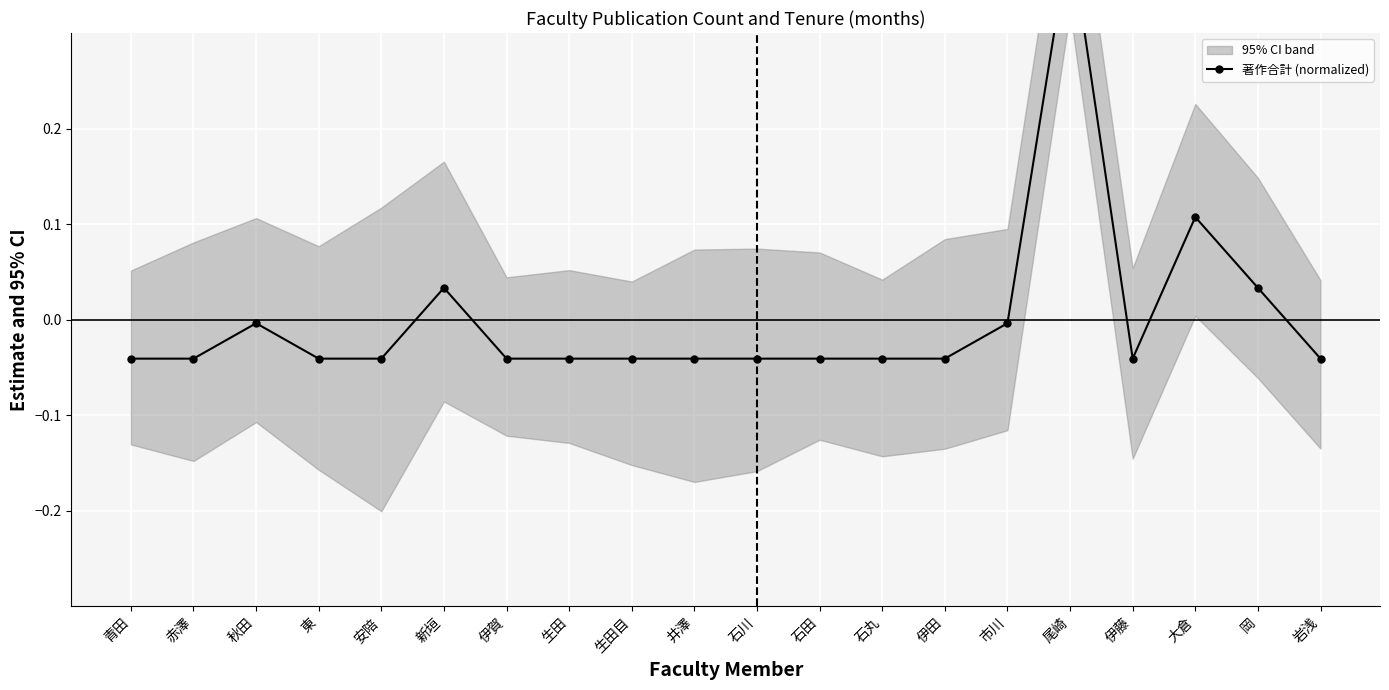

What is the label of the 18th point from the left?

大倉